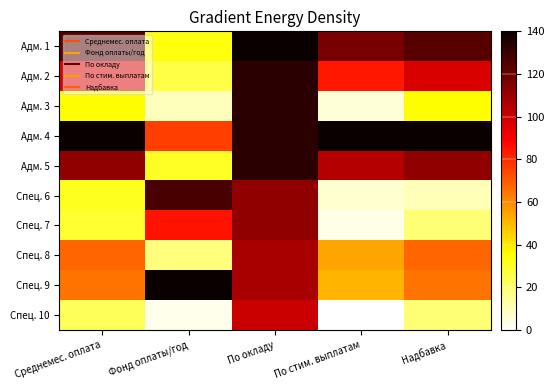

Which series has the largest total across all categories?

Адм. 4